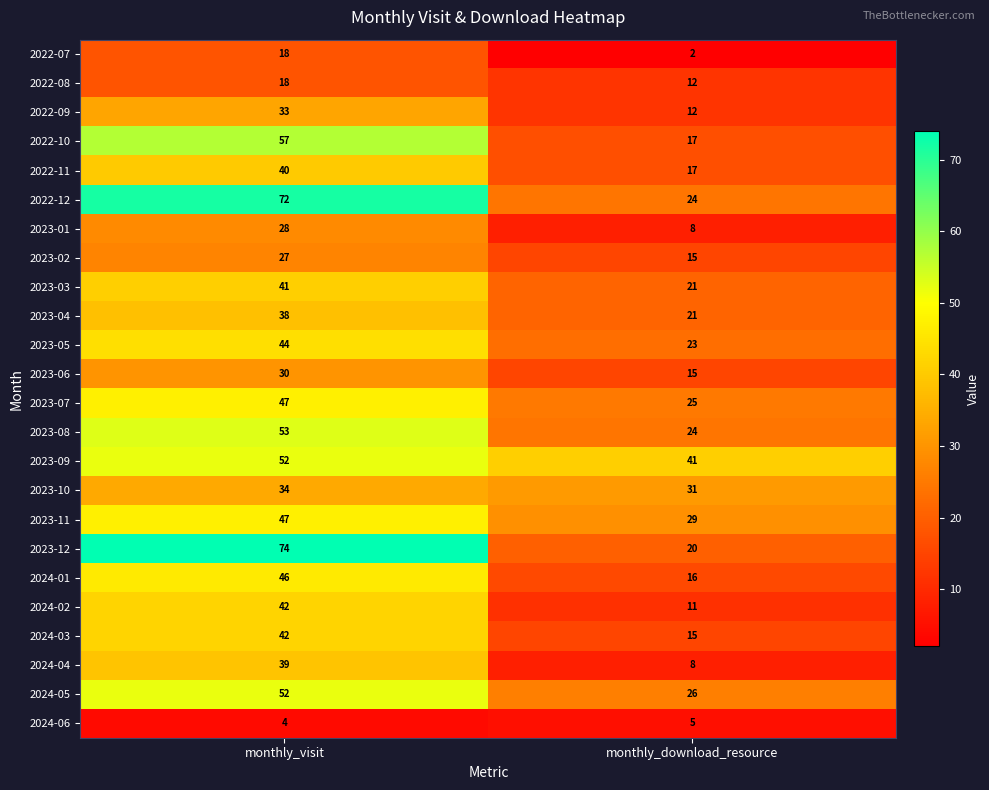

Rank the categories by 2023-01 value from lowest to highest.

monthly_download_resource, monthly_visit